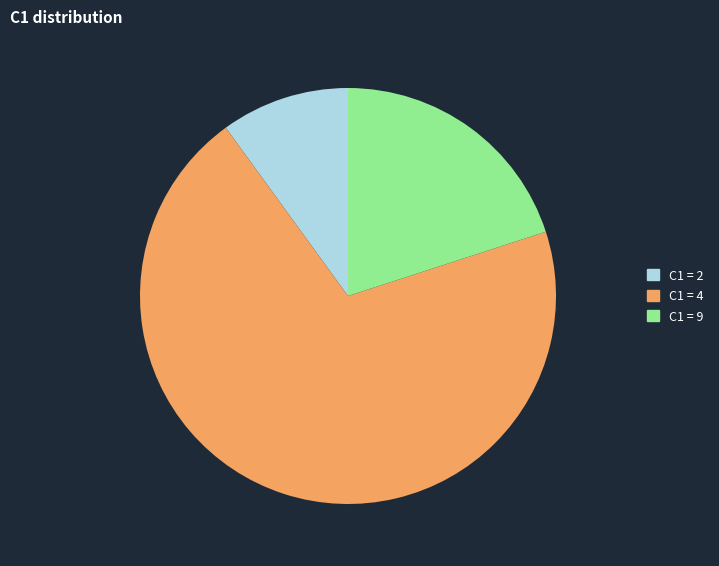

What is the smallest slice in the pie chart?

C1 = 2